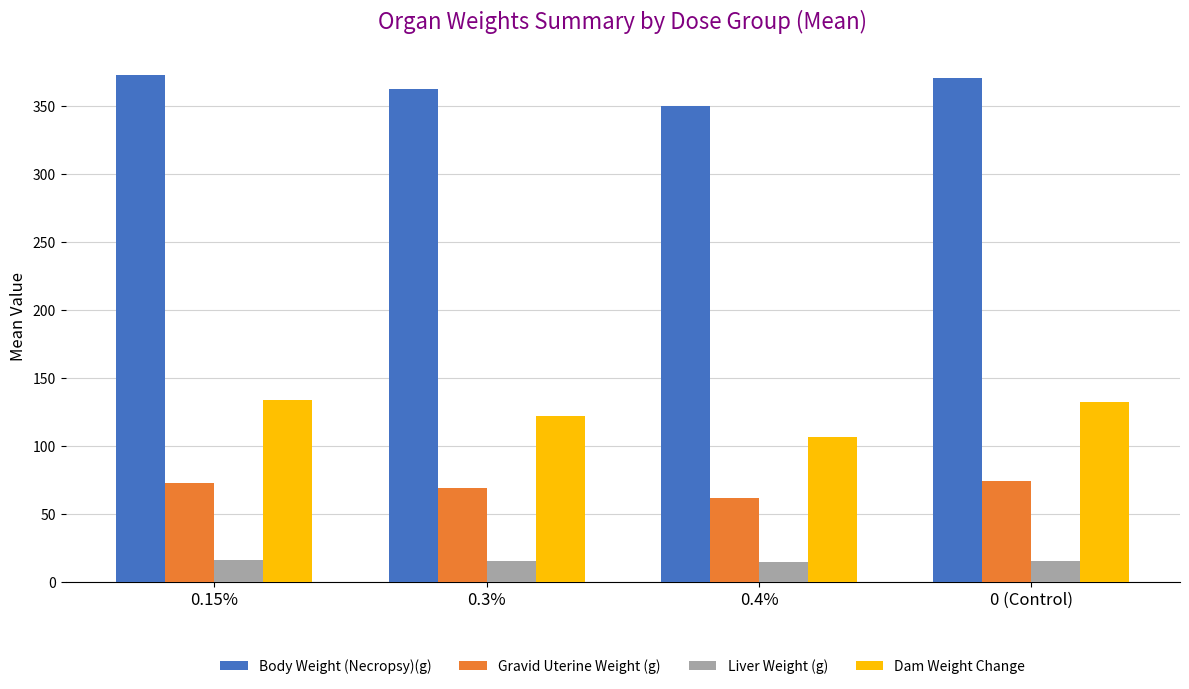

At which label is Dam Weight Change closest to 120?

0.3%